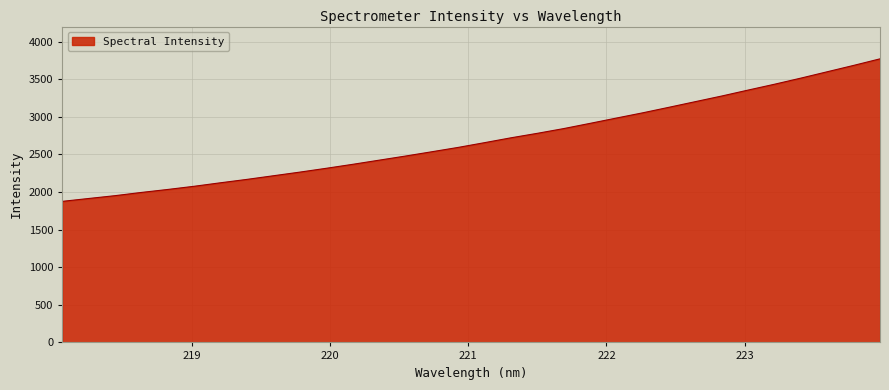

What is the difference between the maximum and minimum values?

1895.3